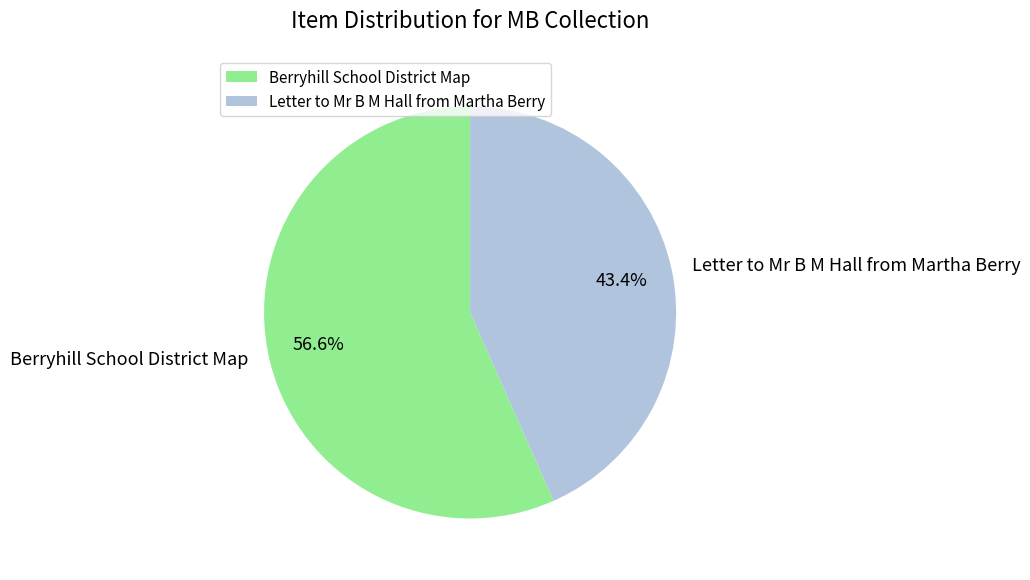

To the nearest percent, what portion does Letter to Mr B M Hall from Martha Berry represent?

43%